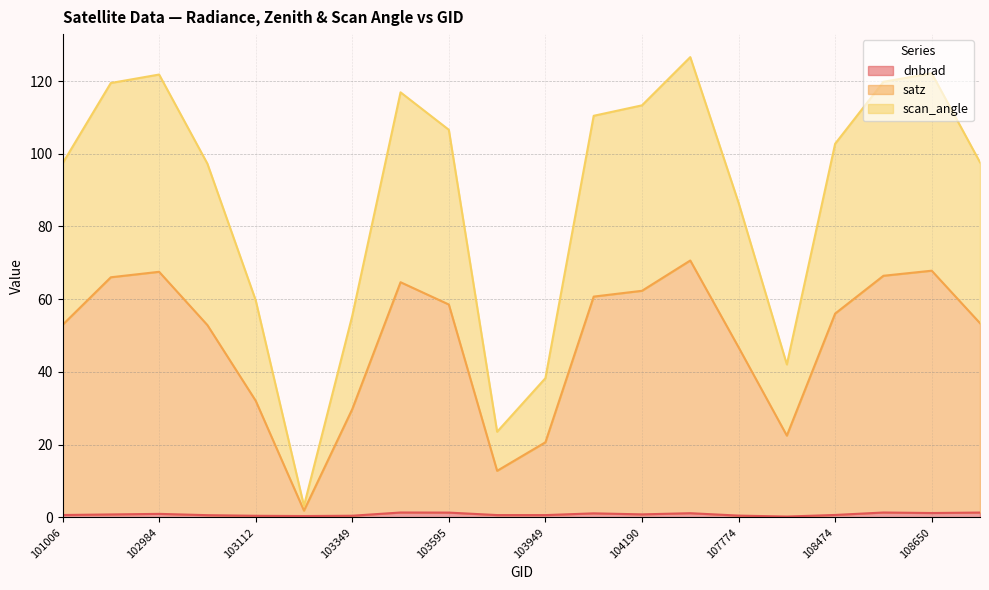

Reading left to right, extract all data points from this chart.

dnbrad: 101006=0.7	102872=0.8	102984=1.0	102993=0.6	103112=0.4	103230=0.4	103349=0.5	103586=1.3	103595=1.3	103831=0.6	103949=0.6	104181=1.1	104190=0.8	107762=1.2	107774=0.5	107949=0.2	108474=0.7	108486=1.3	108650=1.2	108662=1.3
satz: 101006=52.9	102872=66.0	102984=67.5	102993=52.9	103112=32.1	103230=1.9	103349=29.8	103586=64.7	103595=58.5	103831=12.8	103949=20.7	104181=60.7	104190=62.3	107762=70.6	107774=46.8	107949=22.5	108474=56.0	108486=66.4	108650=67.8	108662=53.4
scan_angle: 101006=97.3	102872=119.5	102984=121.8	102993=97.3	103112=59.7	103230=3.2	103349=55.4	103586=116.9	103595=106.6	103831=23.5	103949=38.3	104181=110.4	104190=113.3	107762=126.6	107774=86.5	107949=42.1	108474=102.7	108486=119.8	108650=122.1	108662=97.6